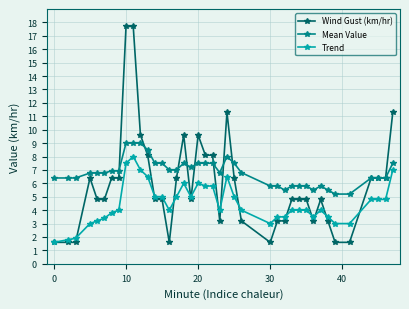

What is the highest value of the Wind Gust (km/hr) series?

17.7